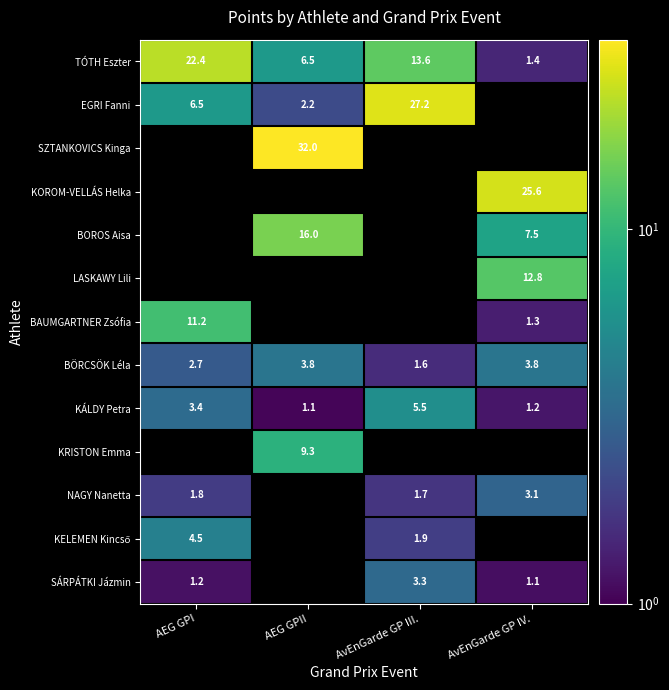

List the labels in order of KÁLDY Petra value, smallest first.

AEG GPII, AvEnGarde GP IV., AEG GPI, AvEnGarde GP III.